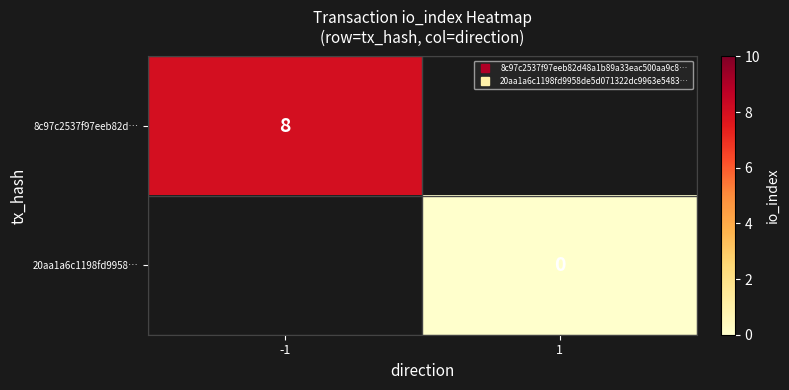

At how many categories does at least one series exceed 6?

1